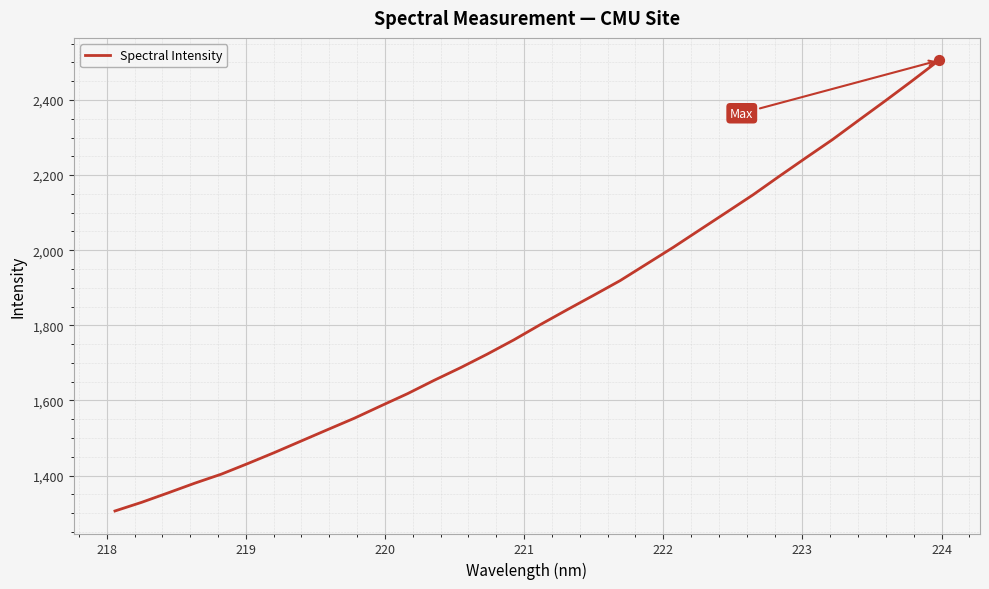

What is the difference between the maximum and minimum values?

1199.7